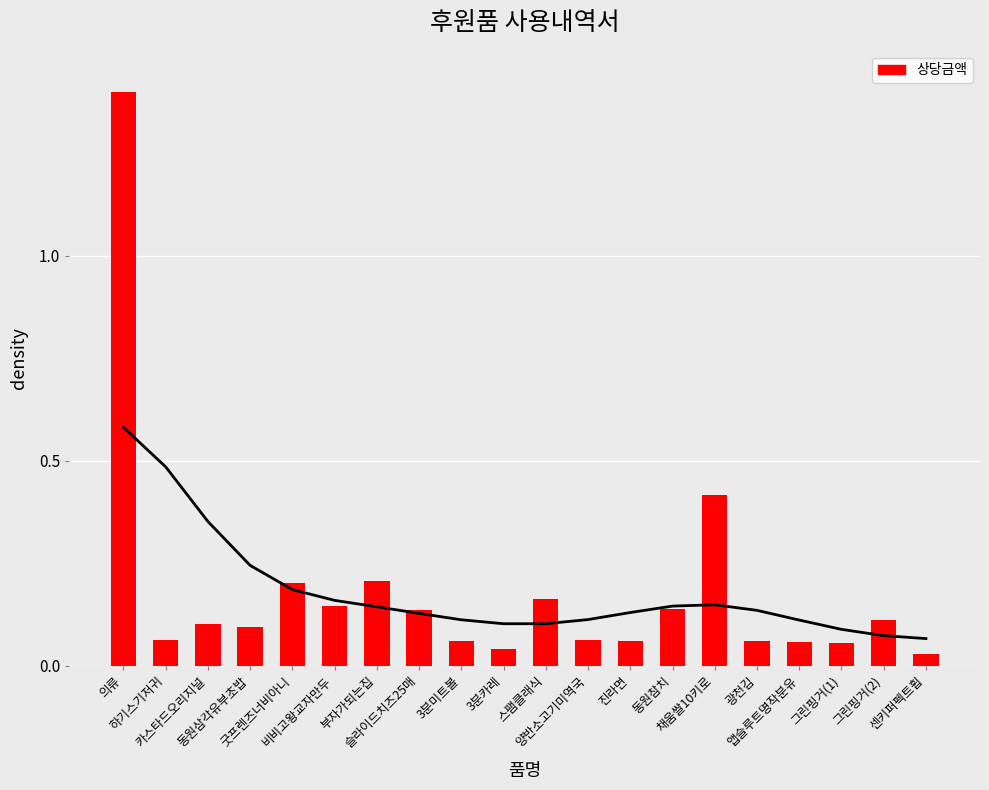

At which category does the chart reach its peak across all series?

의류